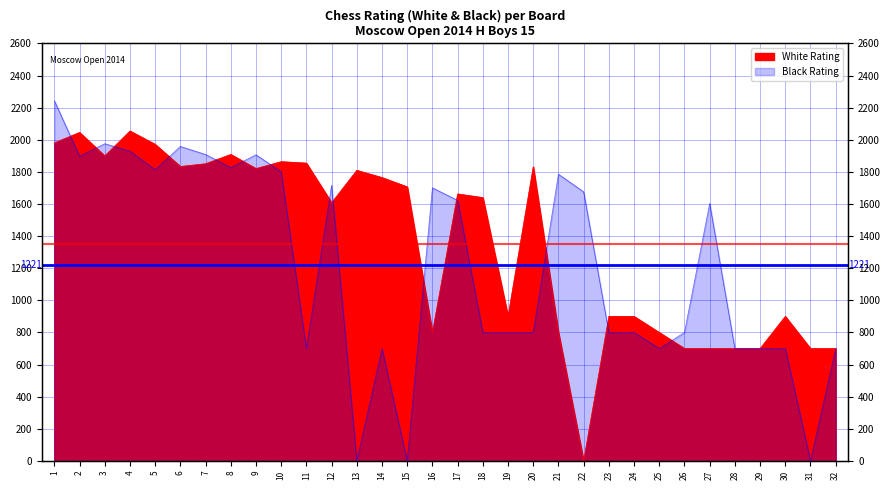

Reading left to right, what are all the values shown in this chart?

White Rating: 1=1981	2=2046	3=1900	4=2055	5=1972	6=1834	7=1851	8=1909	9=1821	10=1864	11=1855	12=1608	13=1810	14=1765	15=1707	16=800	17=1663	18=1640	19=900	20=1832	21=800	22=0	23=900	24=900	25=800	26=700	27=700	28=700	29=700	30=900	31=700	32=700
Black Rating: 1=2244	2=1898	3=1976	4=1929	5=1814	6=1959	7=1909	8=1827	9=1907	10=1801	11=700	12=1717	13=0	14=700	15=0	16=1701	17=1623	18=800	19=800	20=800	21=1786	22=1676	23=800	24=800	25=700	26=800	27=1604	28=700	29=700	30=700	31=0	32=700